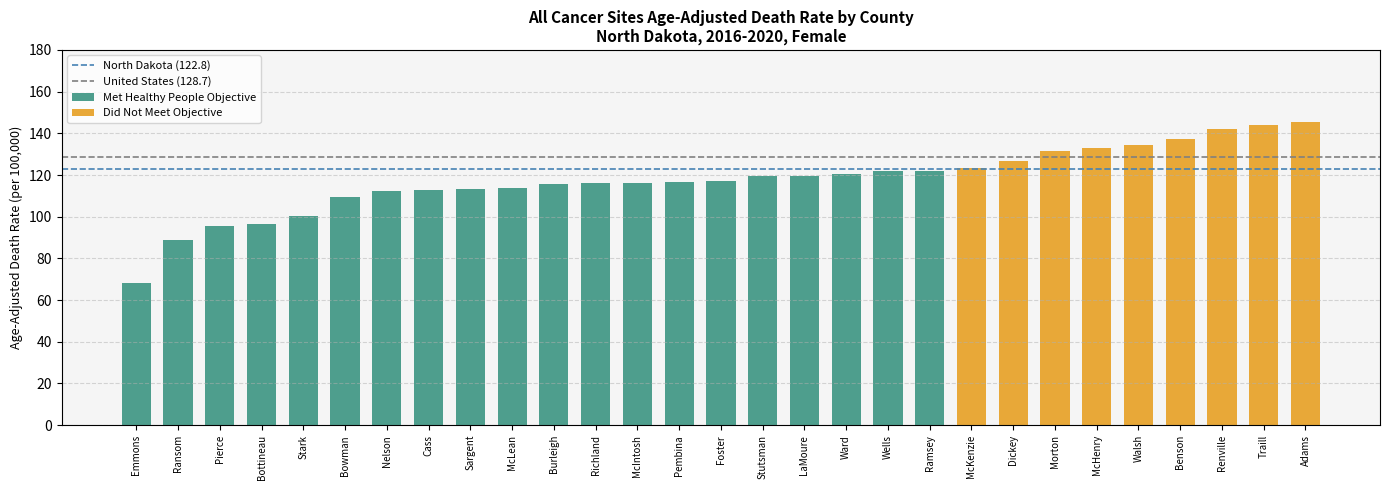

How many values in the Met Healthy People Objective series exceed 115?

10